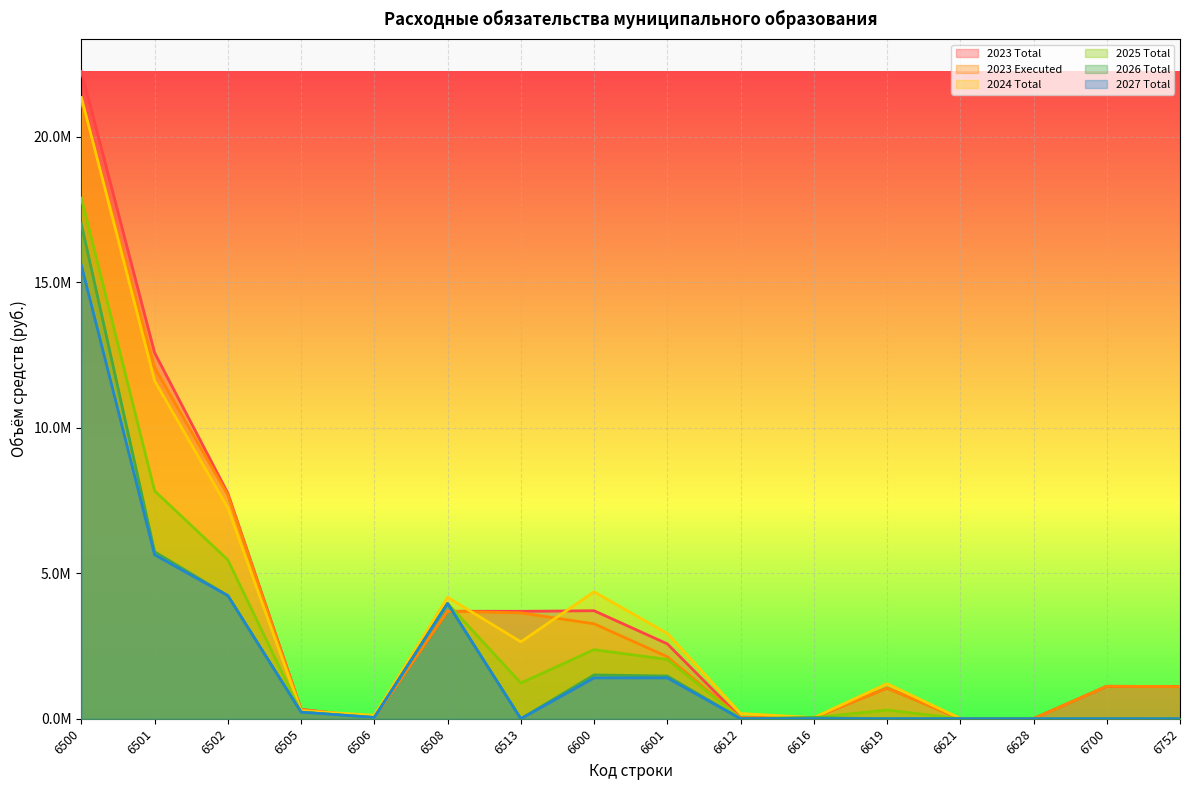

Which series has the largest total across all categories?

2023 Total